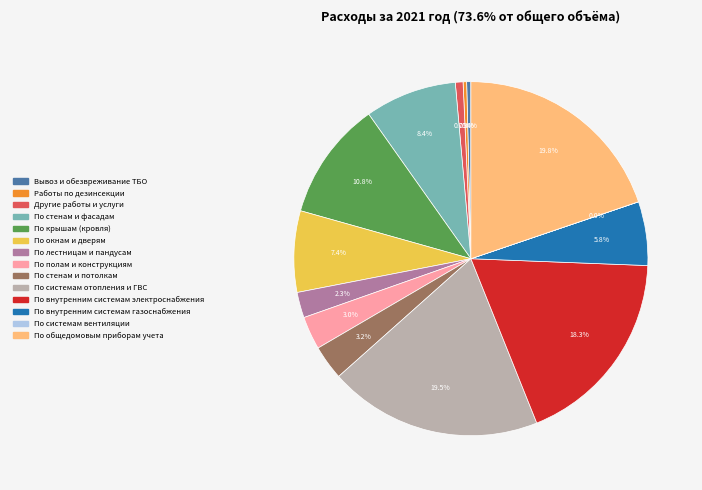

To the nearest percent, what is the difference between the largest and smallest slice percentages?

20%